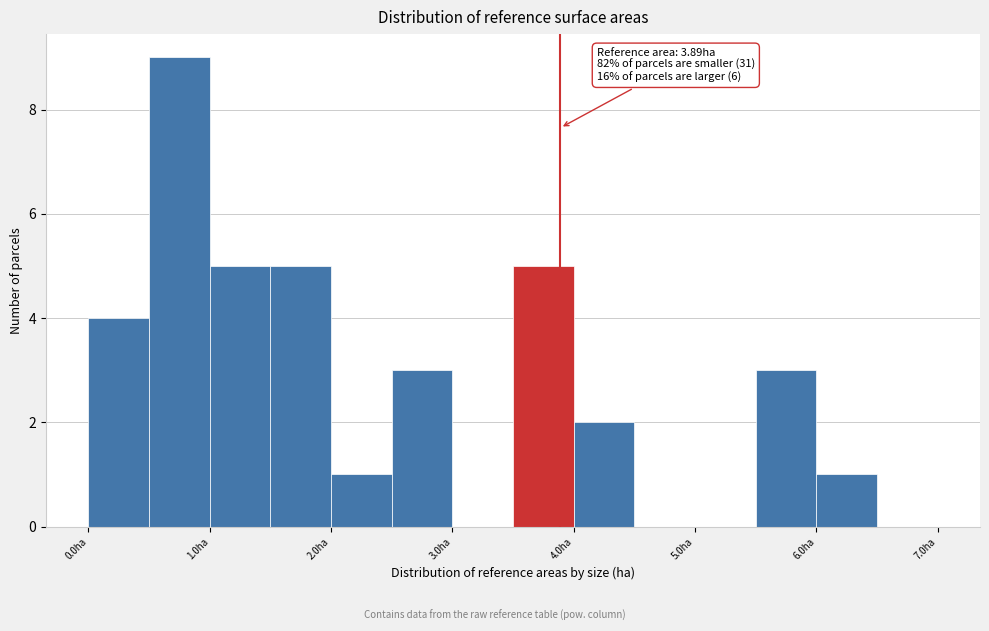

Which range on the x-axis has the tallest bar?

0.5 to 1.0